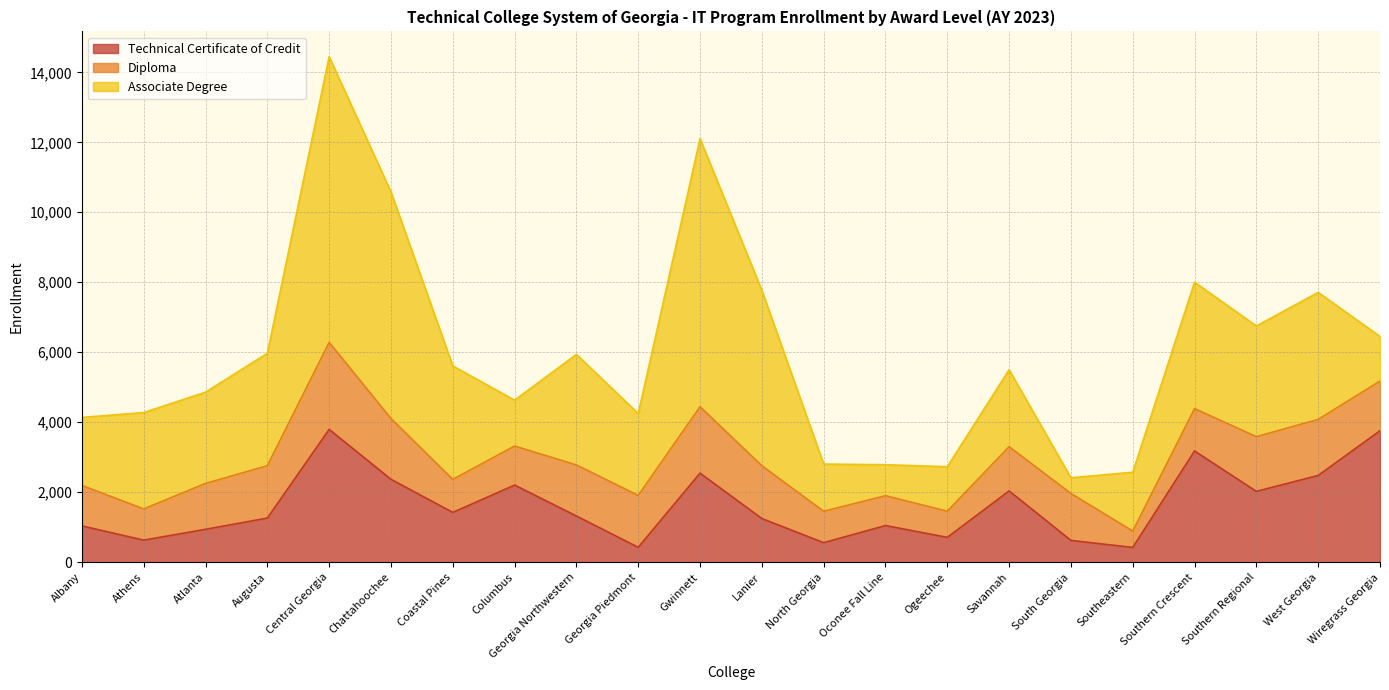

Count the number of categories in the chart.

22